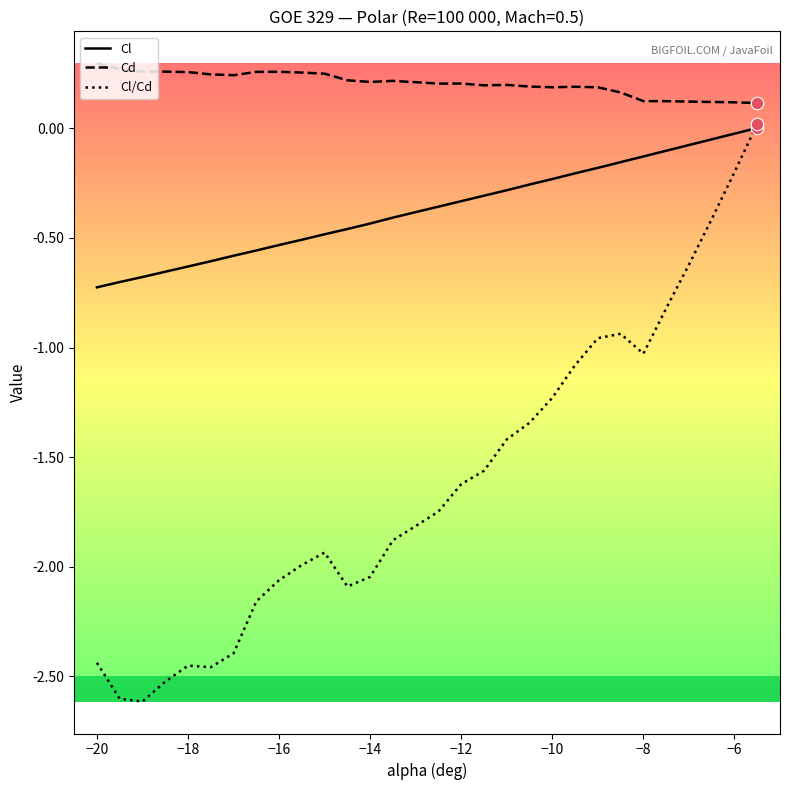

Which series has the largest total across all categories?

Cd